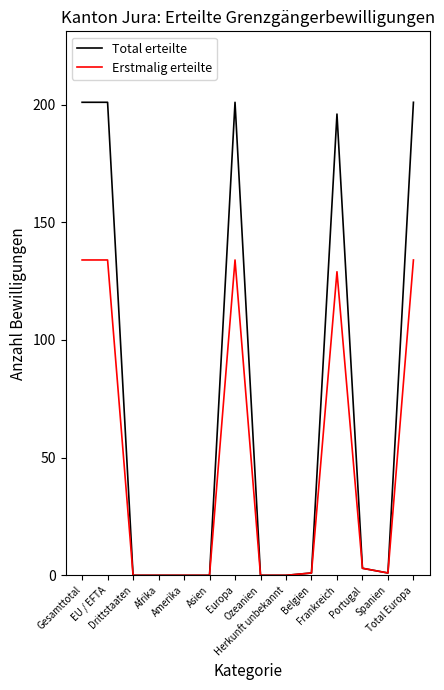

Which series has the largest range (max minus min)?

Total erteilte